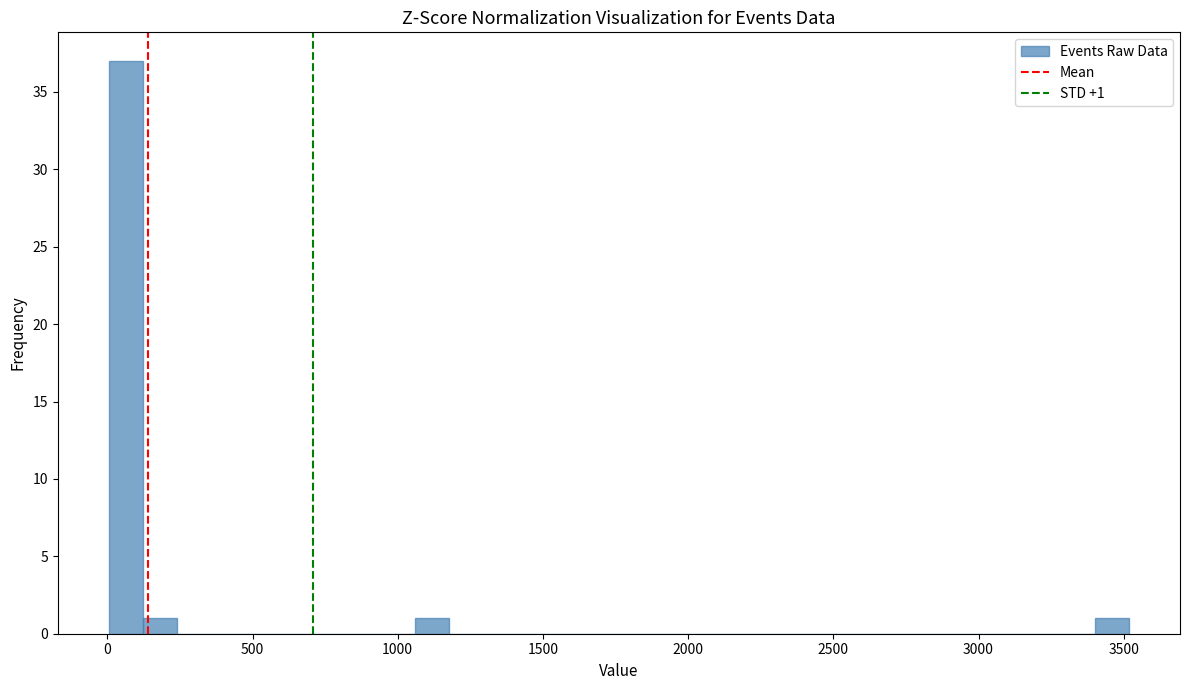

Around what value on the x-axis is the tallest bar? Give the approximate position of its centre, as read against the axis.

50